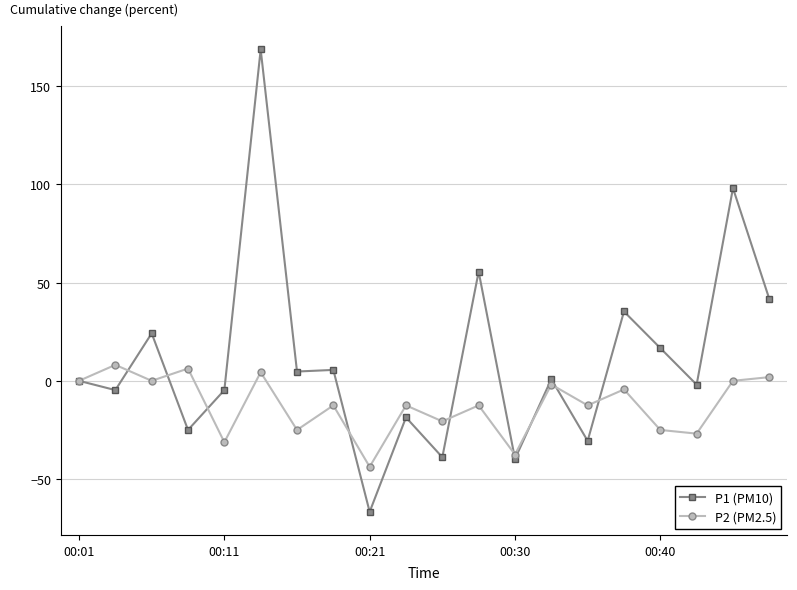

How many values in the P2 (PM2.5) series exceed -12?

9